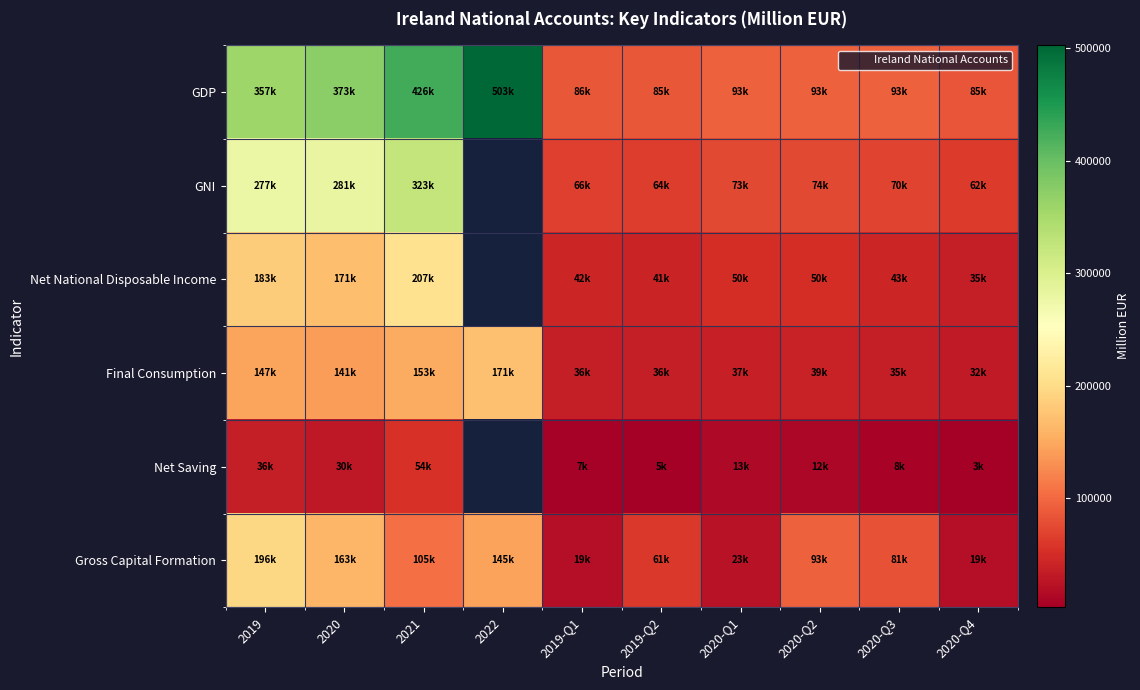

What is the maximum value for GDP?

502583.8